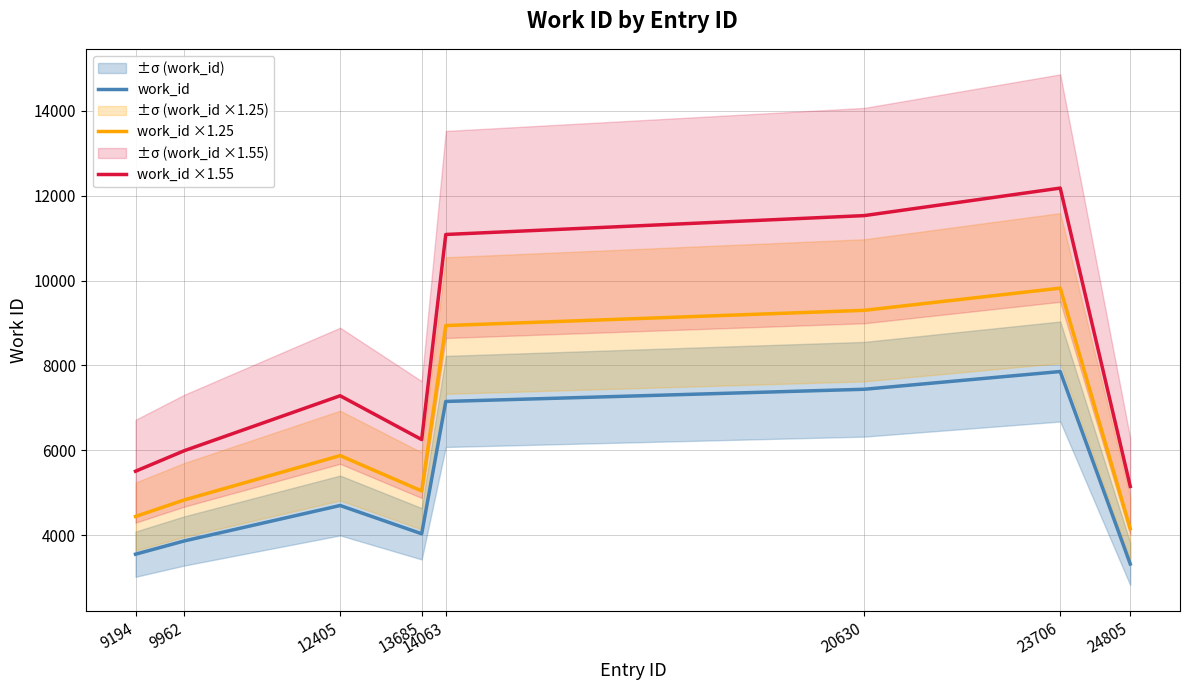

Reading right to left, what are all the values shown in this chart?

work_id: 24805=3322.0	23706=7856.0	20630=7438.0	14063=7151.0	13685=4034.0	12405=4700.0	9962=3866.0	9194=3553.0
work_id ×1.25: 24805=4152.5	23706=9820.0	20630=9297.5	14063=8938.8	13685=5042.5	12405=5875.0	9962=4832.5	9194=4441.2
work_id ×1.55: 24805=5149.1	23706=12176.8	20630=11528.9	14063=11084.1	13685=6252.7	12405=7285.0	9962=5992.3	9194=5507.2